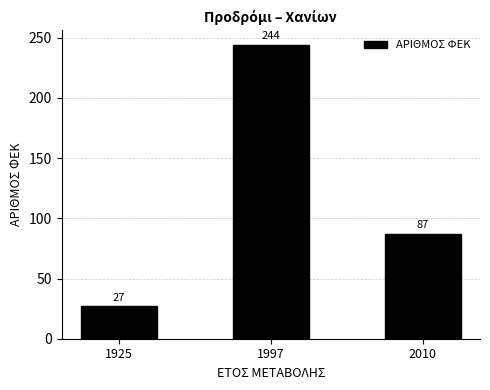

Reading left to right, extract all data points from this chart.

27	244	87